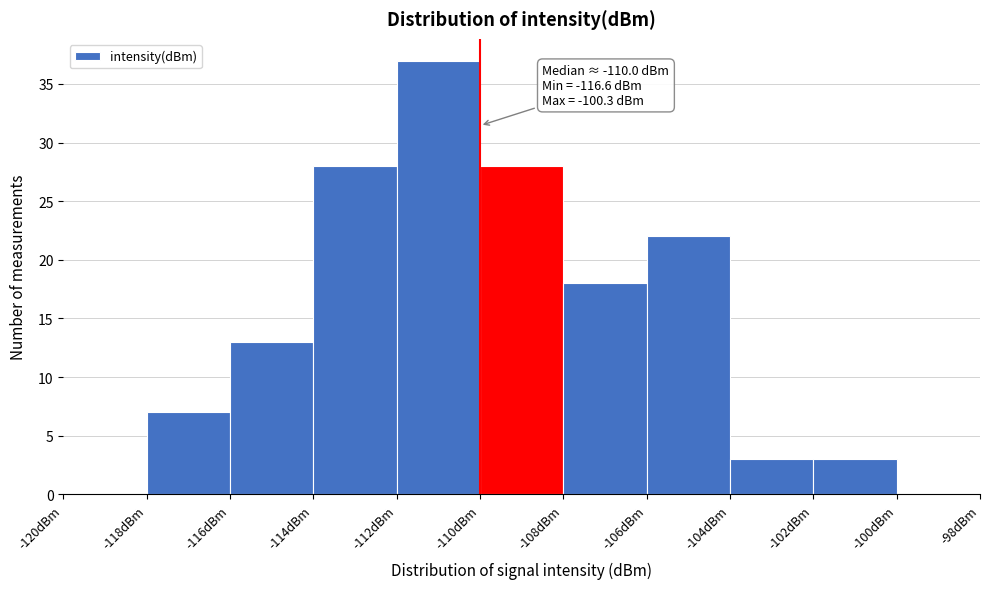

Which range on the x-axis has the tallest bar?

-112 to -110